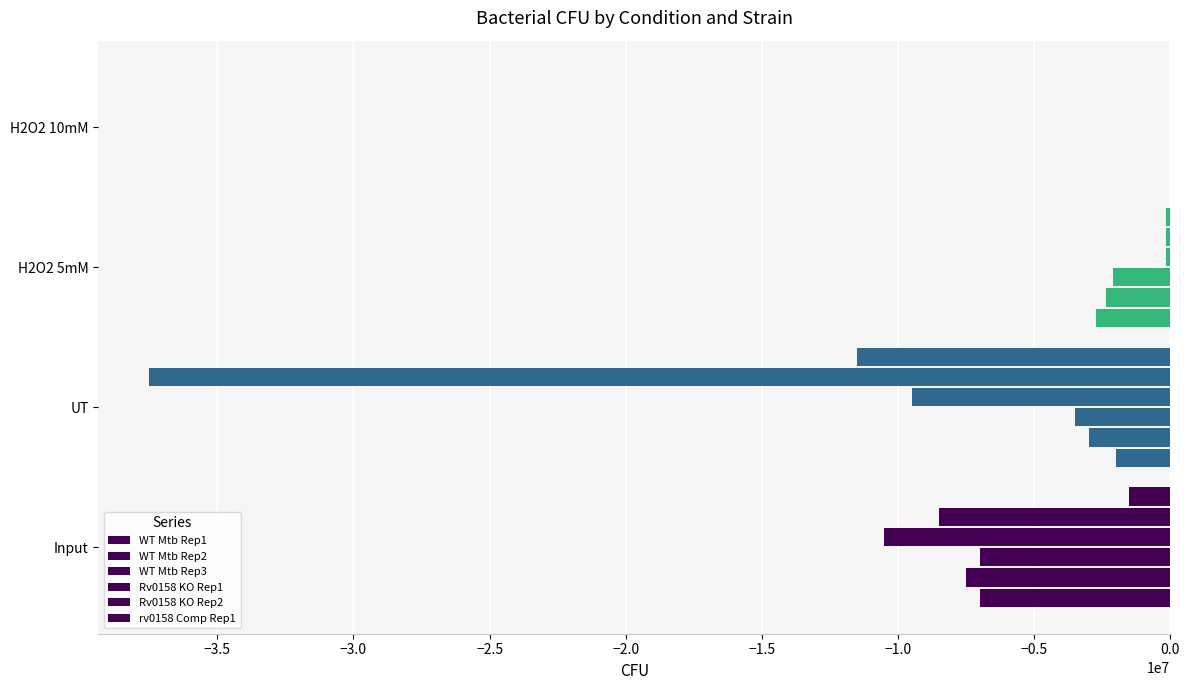

How many data points in WT Mtb Rep3 are above -2105000?

1